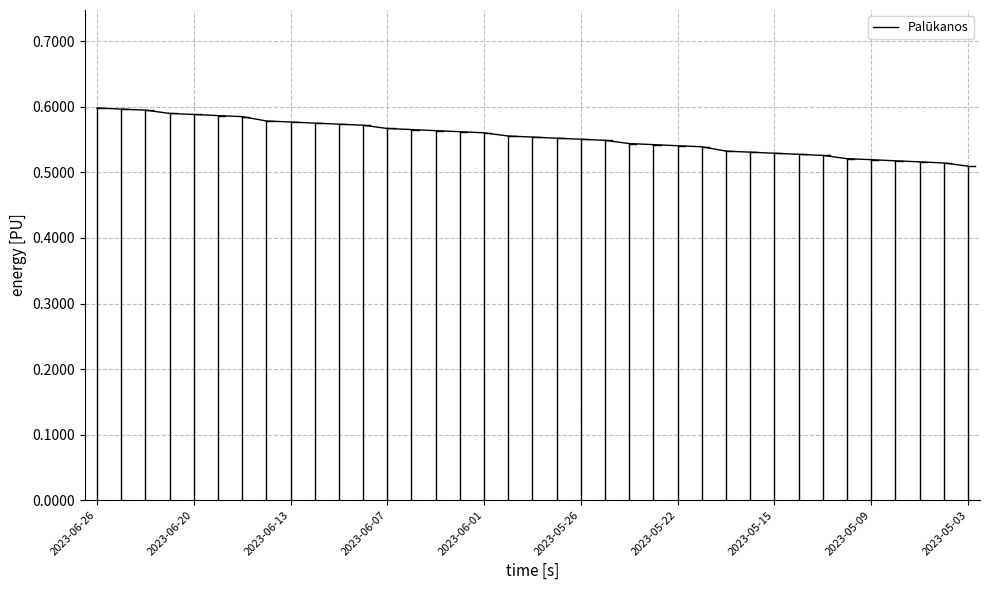

Between 2023-05-22 and 2023-06-20, which is larger?

2023-06-20